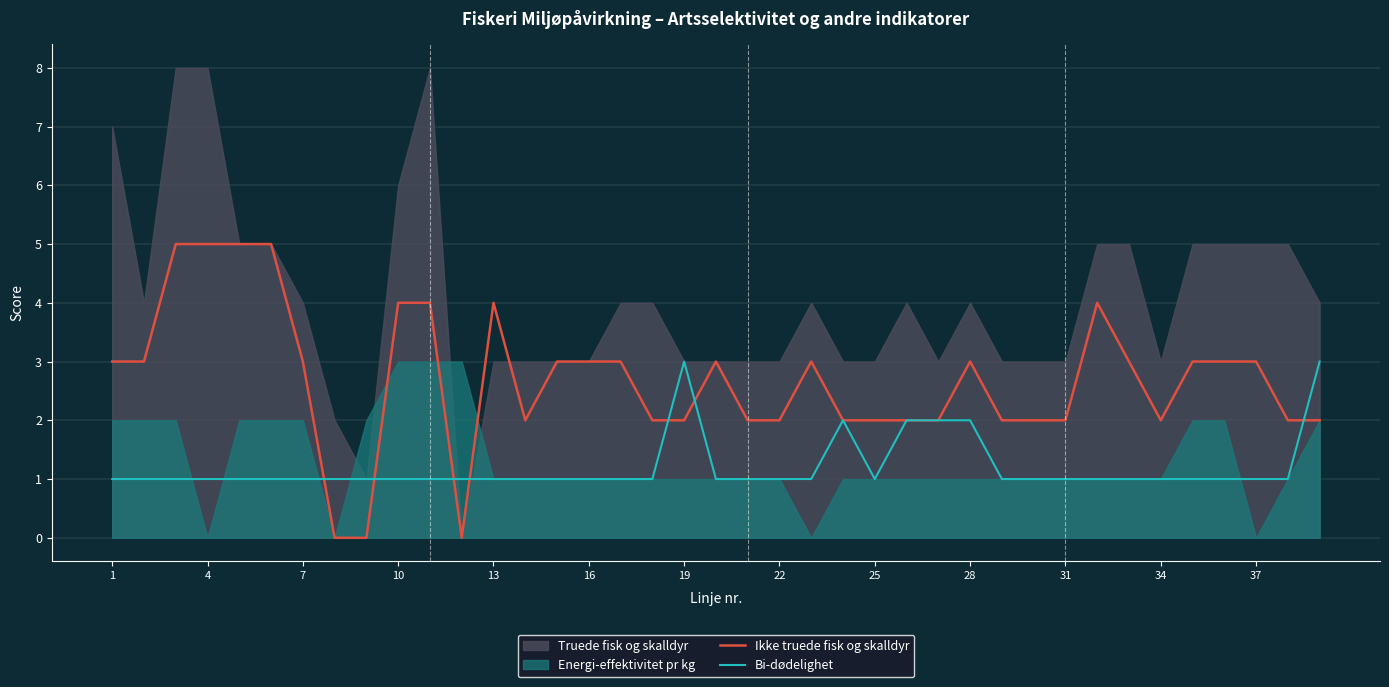

Is it true that Ikke truede fisk og skalldyr equals 2 at 22?

True